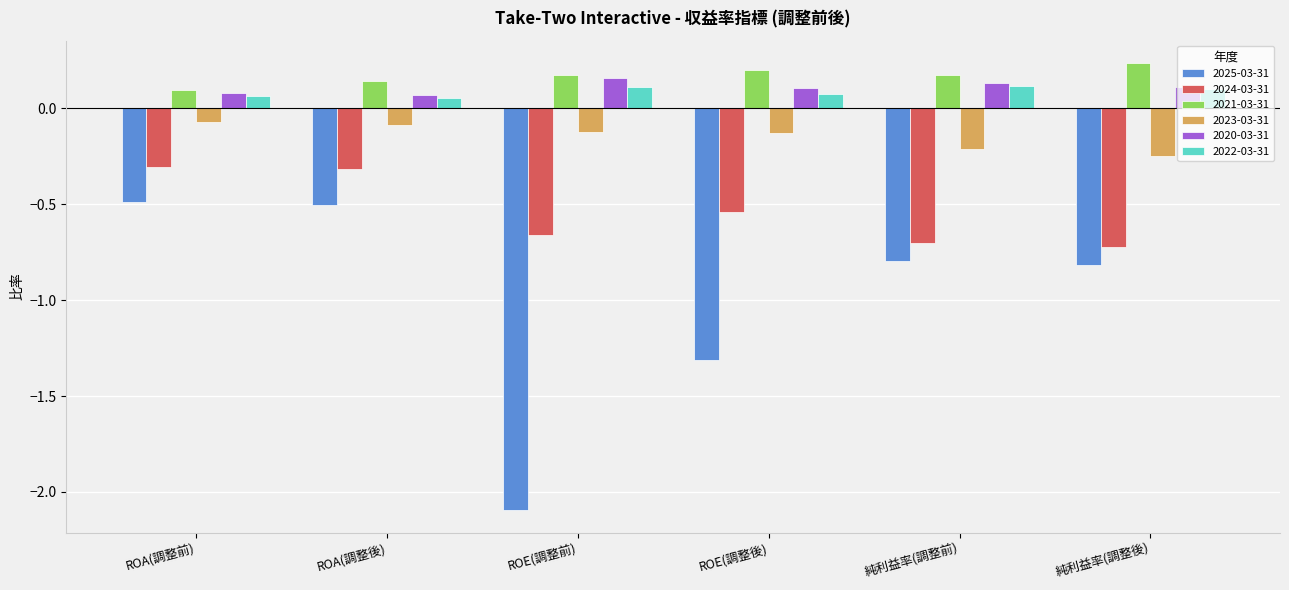

Is the value of 2025-03-31 at ROE(調整前) greater than the value of 2023-03-31 at ROA(調整後)?

No